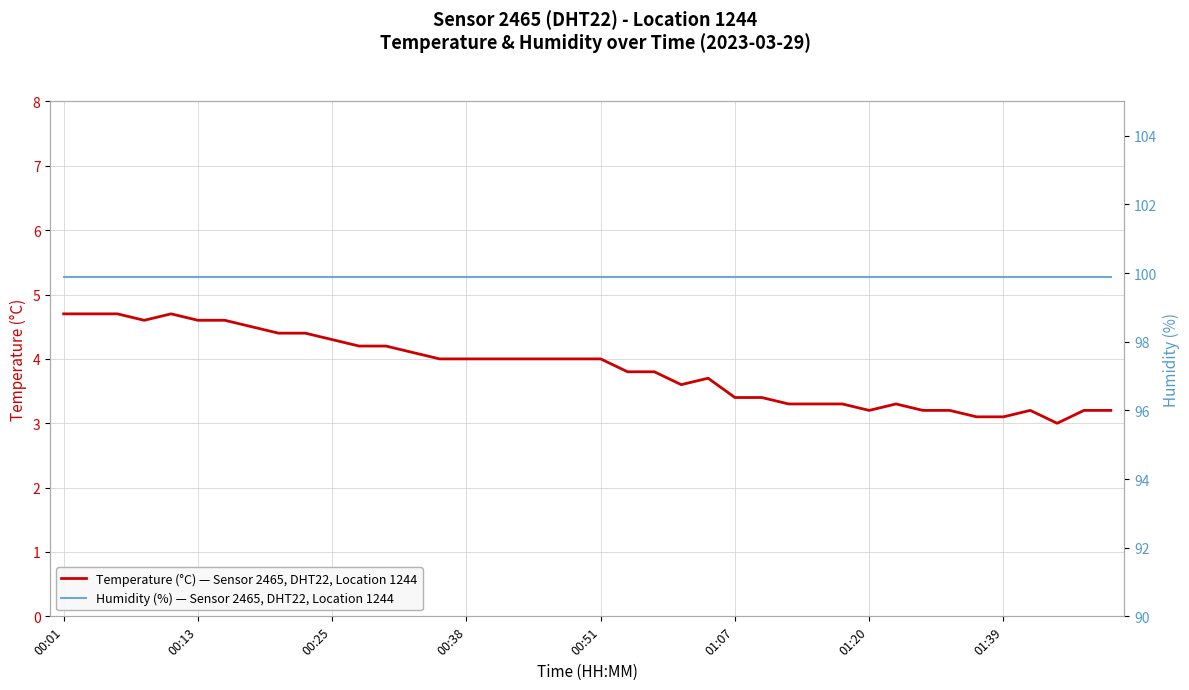

The value of Temperature (°C) — Sensor 2465, DHT22, Location 1244 at 01:20 is 3.2. True or false?

True